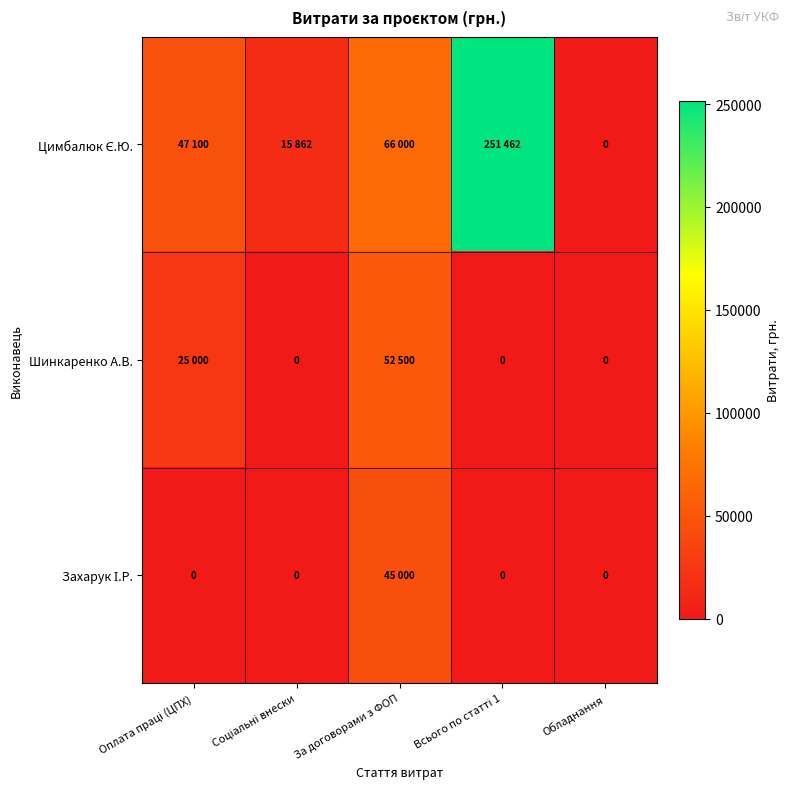

Which series has the largest total across all categories?

Цимбалюк Є.Ю.